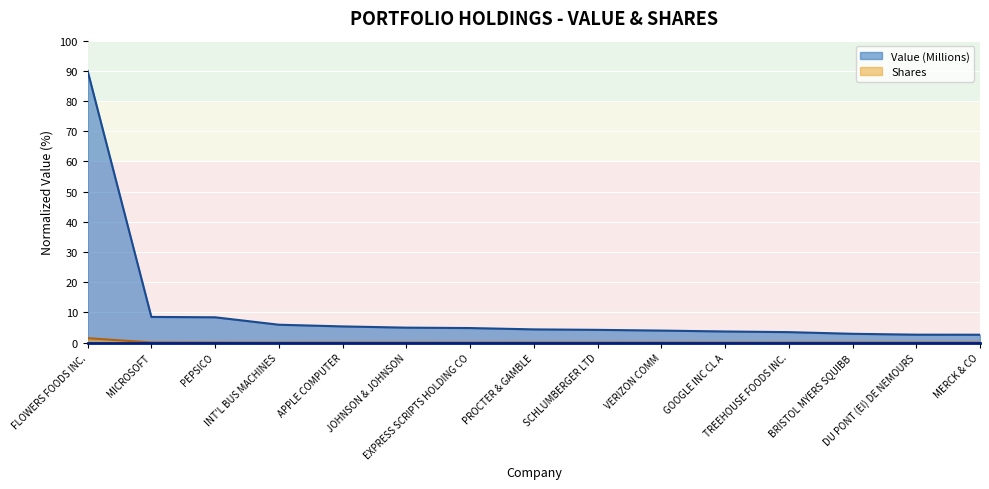

Is it true that Value (Millions) equals 156.9 at FLOWERS FOODS INC.?

False